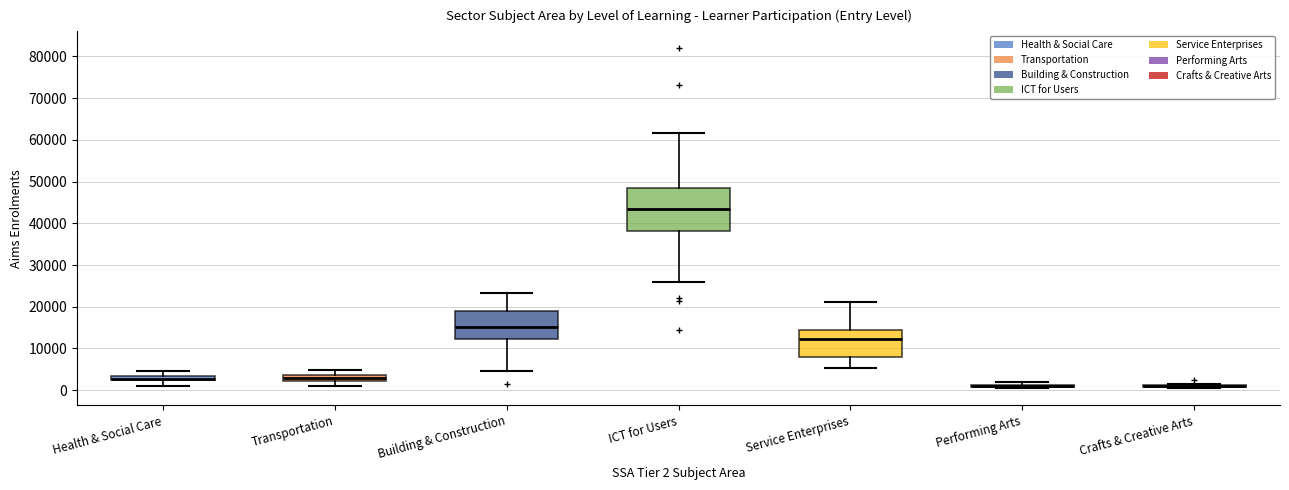

Where does the upper whisker of the box for Building & Construction end on the y-axis? The values are not printed on the chart, so give them approximately, as read against the axis.

23000